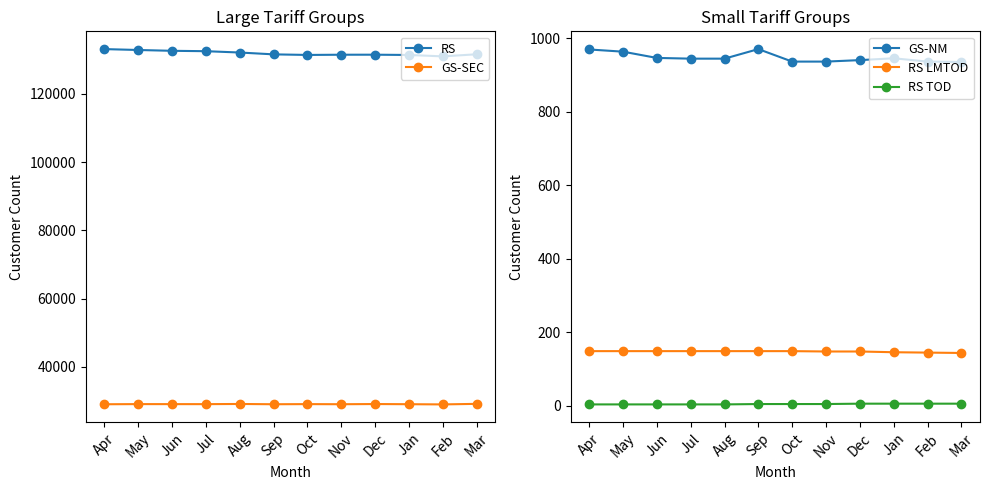

Is the value of GS-NM at Nov greater than the value of GS-SEC at Jan?

No